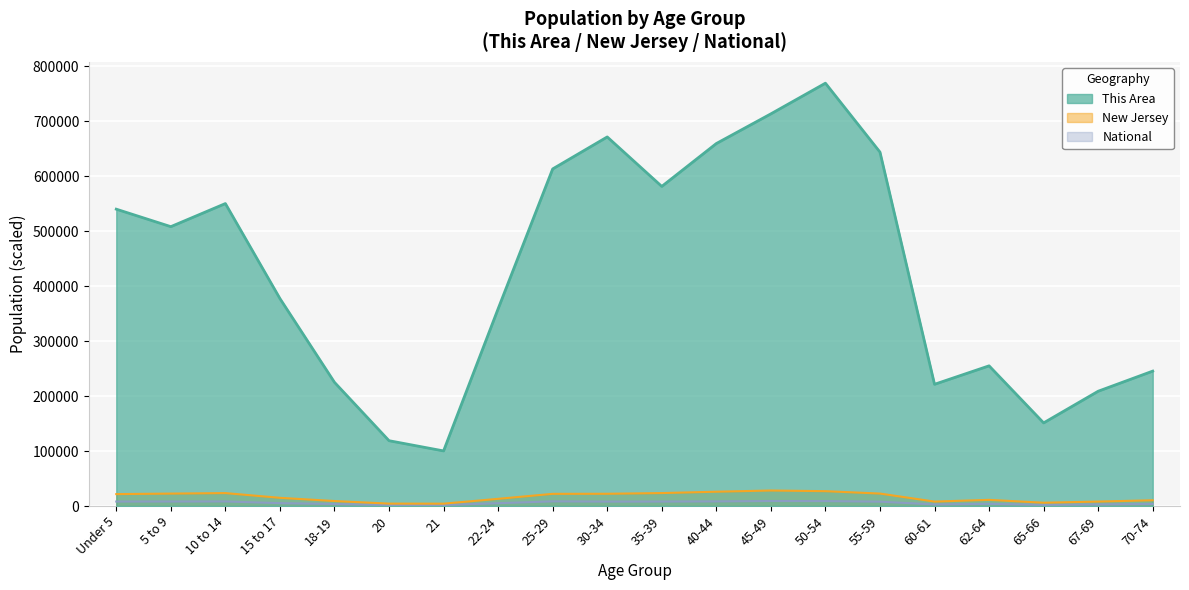

Which series has the largest total across all categories?

This Area